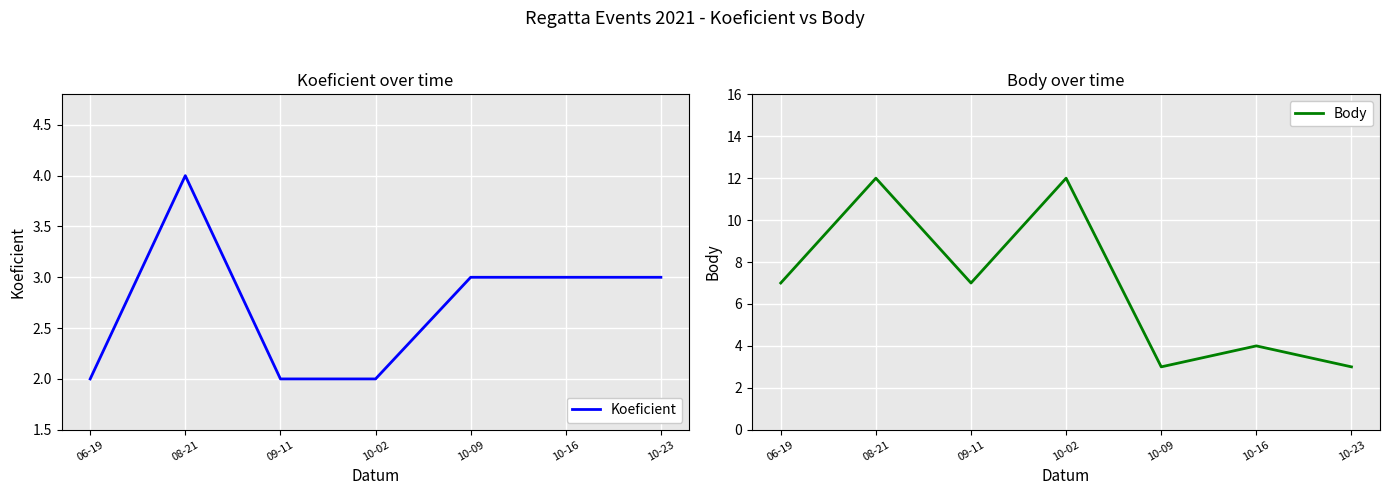

At which category is the sum across all series the highest?

08-21